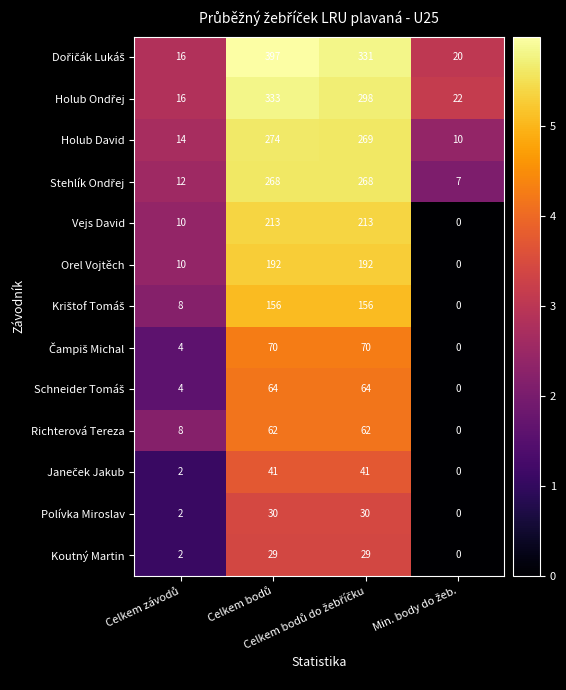

What is the difference between the second highest and minimum values in the Vejs David series?

213